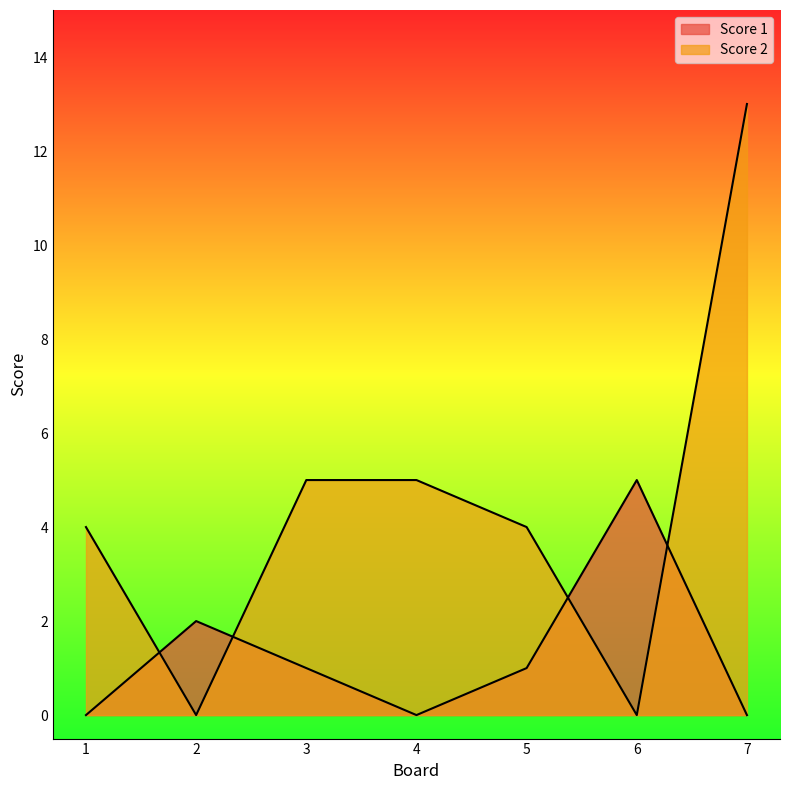

At which category is the sum across all series the highest?

7